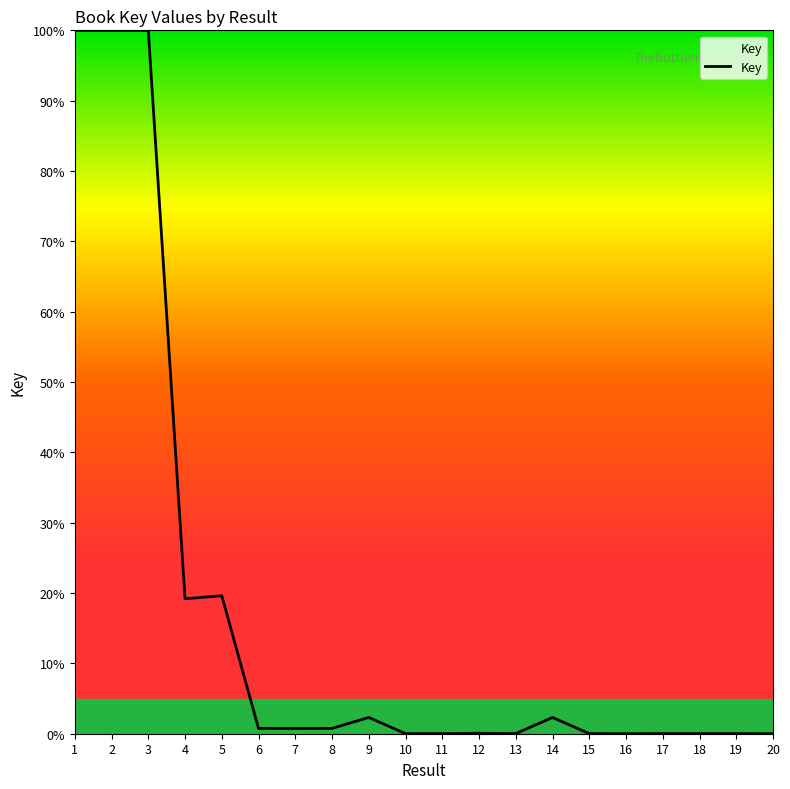

What is the difference between the maximum and minimum values?

100.0